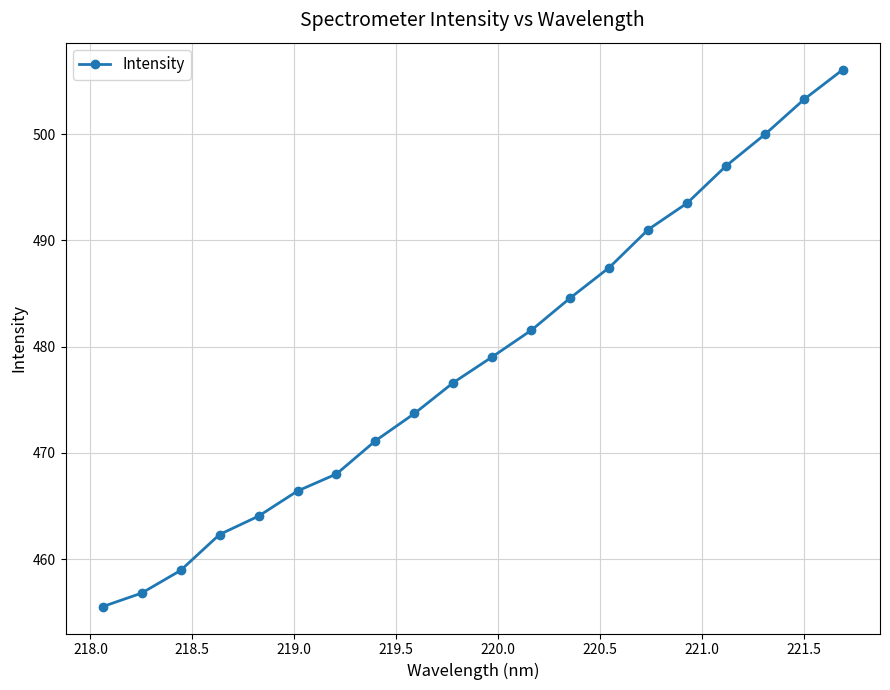

How many categories are shown in the chart?

20